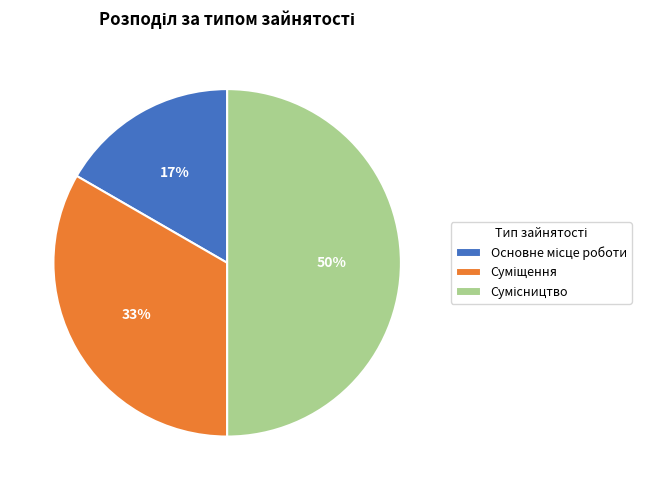

To the nearest percent, what is the average slice percentage?

33%